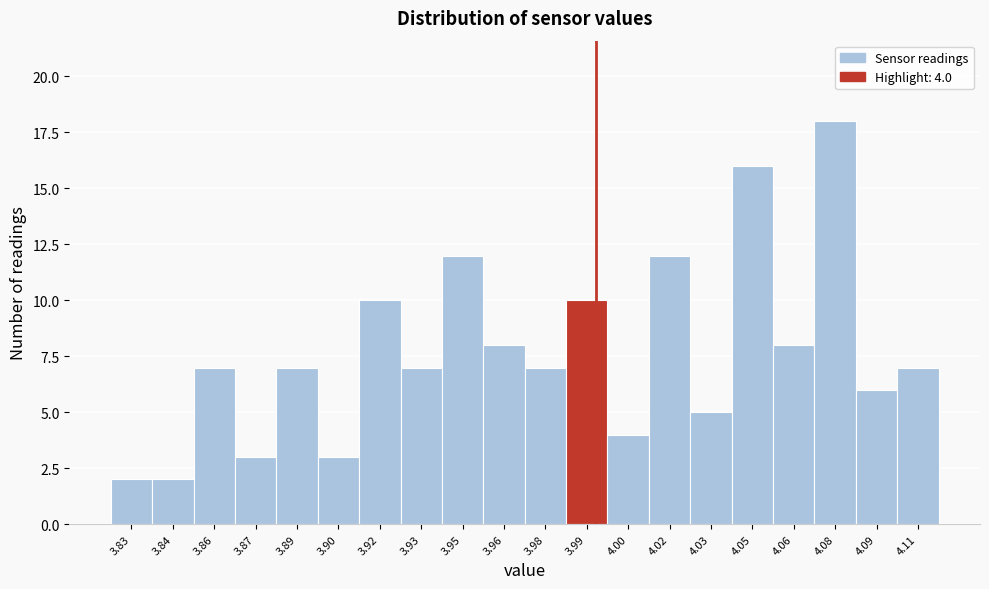

Reading left to right, what are all the values shown in this chart?

3.83=2	3.84=2	3.86=7	3.87=3	3.89=7	3.90=3	3.92=10	3.93=7	3.95=12	3.96=8	3.98=7	3.99=10	4.00=4	4.02=12	4.03=5	4.05=16	4.06=8	4.08=18	4.09=6	4.11=7